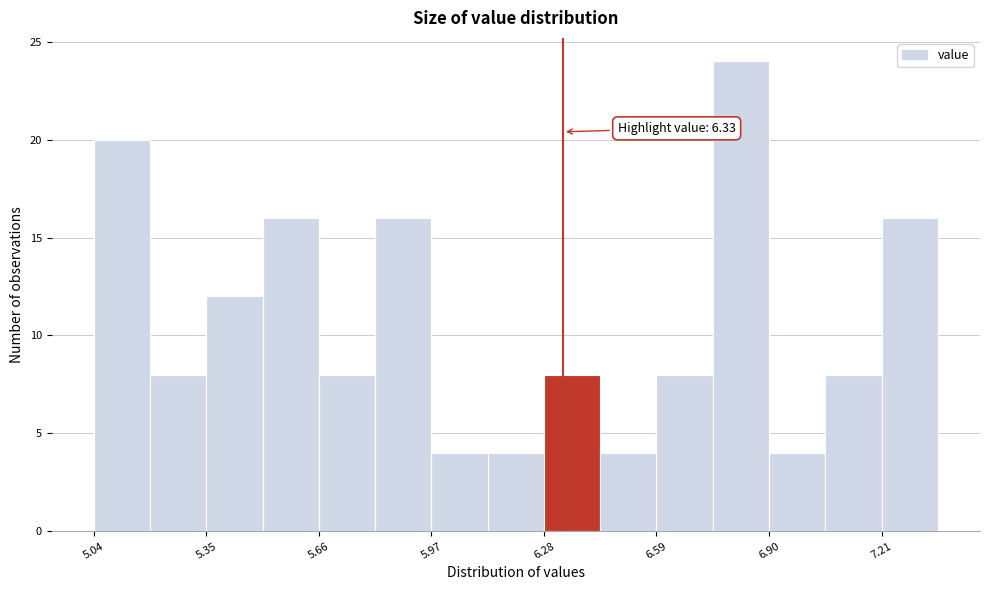

Around what value on the x-axis is the tallest bar? Give the approximate position of its centre, as read against the axis.

6.80